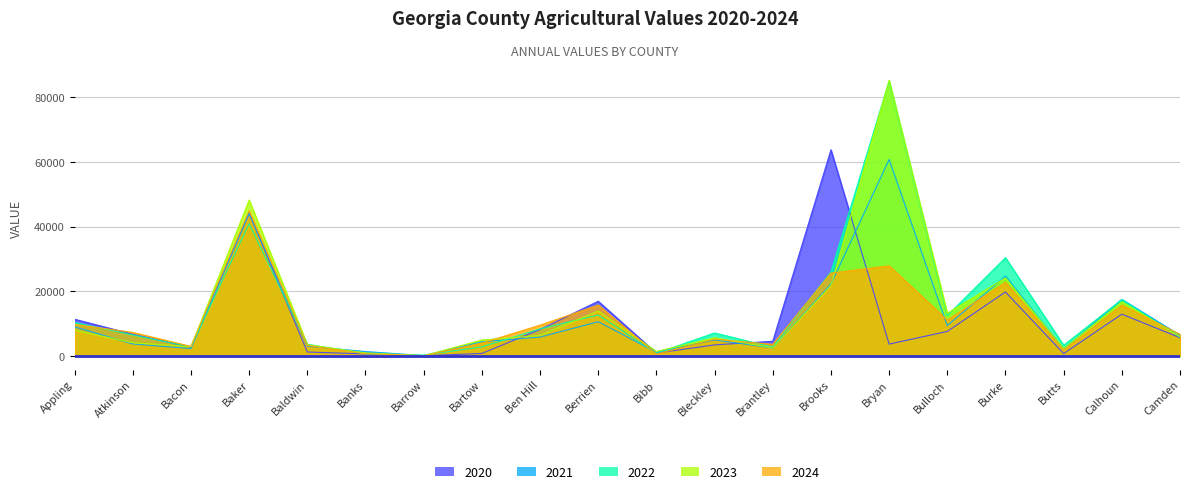

At which category is the sum across all series the highest?

Bryan